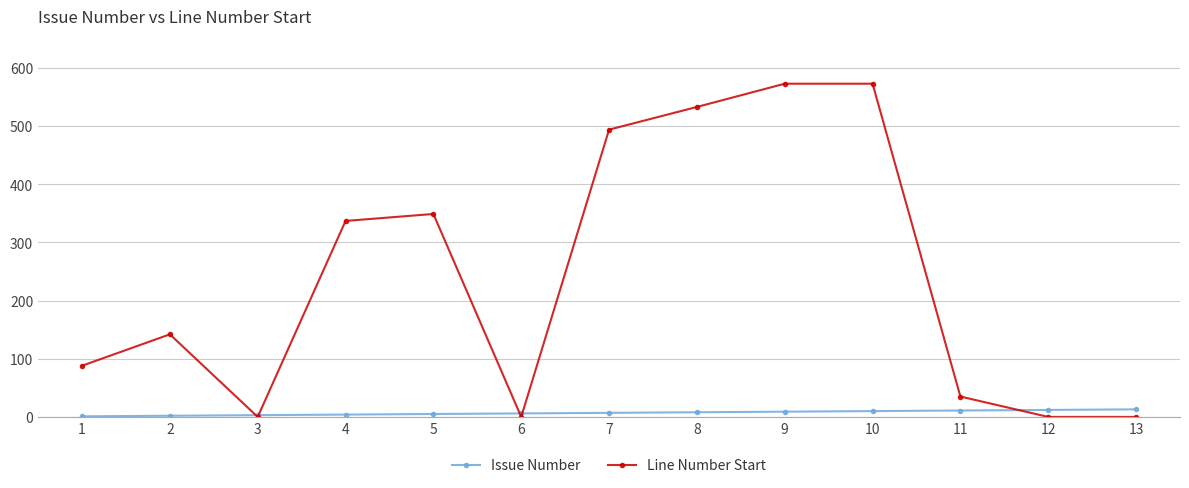

What are all the series names shown in the legend?

Issue Number, Line Number Start